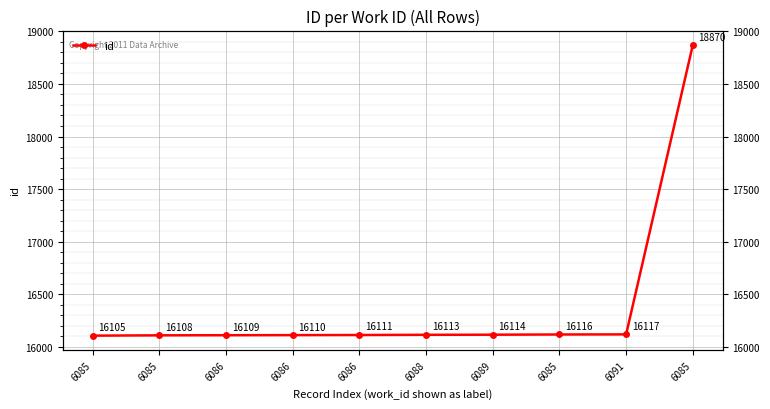

Count the number of data series in this chart.

1